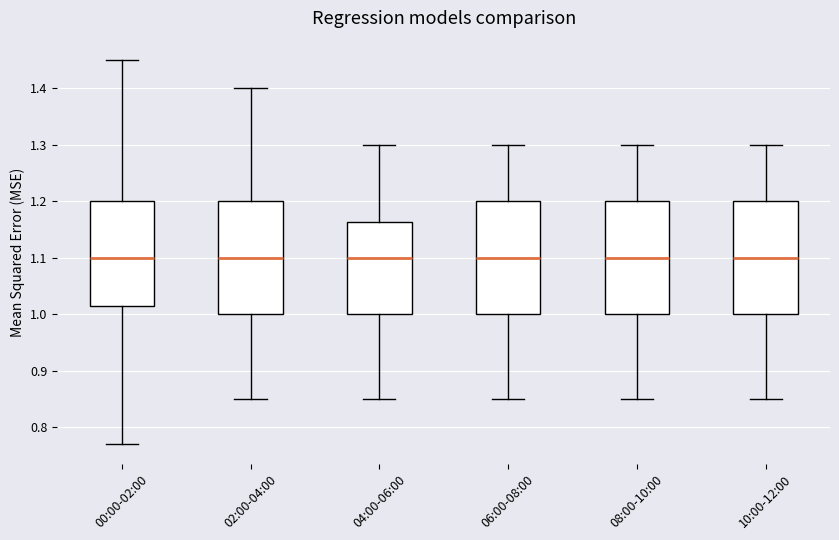

Reading left to right, transcribe this box plot: for each box, give where its median line is, the range the box spans, and where its two whiskers end, as read against the y-axis. The values are not printed on the chart, so give them approximately, as read against the axis.

00:00-02:00: median 1.10, box 1.02 to 1.20, whiskers 0.77 to 1.45
02:00-04:00: median 1.10, box 1.00 to 1.20, whiskers 0.85 to 1.40
04:00-06:00: median 1.10, box 1.00 to 1.16, whiskers 0.85 to 1.30
06:00-08:00: median 1.10, box 1.00 to 1.20, whiskers 0.85 to 1.30
08:00-10:00: median 1.10, box 1.00 to 1.20, whiskers 0.85 to 1.30
10:00-12:00: median 1.10, box 1.00 to 1.20, whiskers 0.85 to 1.30